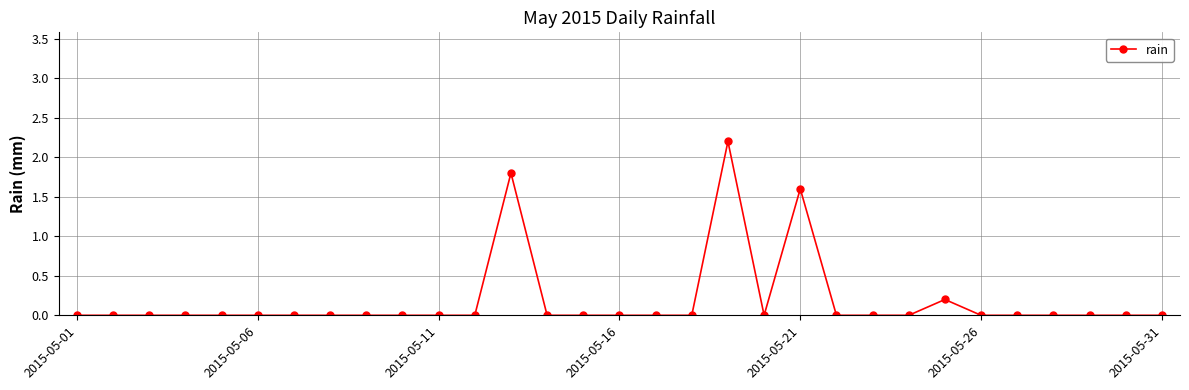

How many distinct data groups are displayed?

1